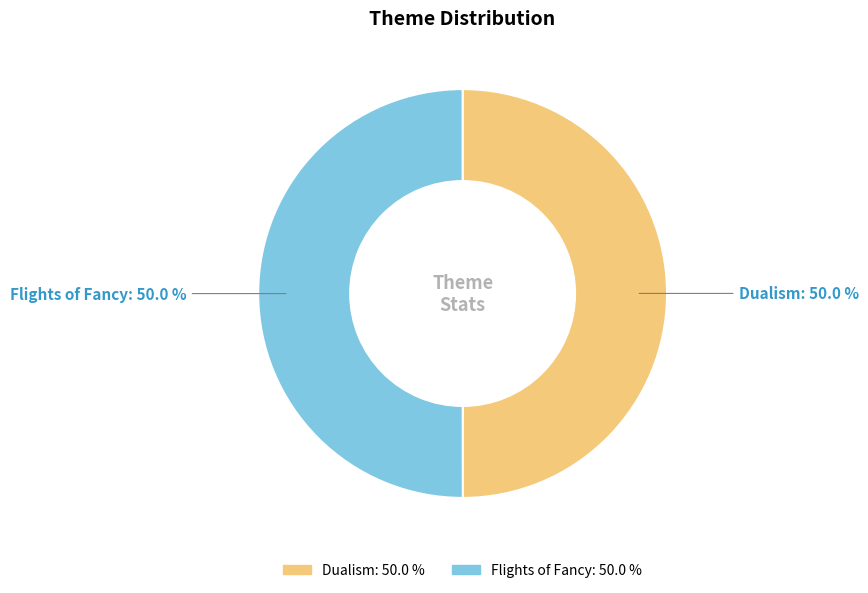

Combined, do Dualism and Flights of Fancy account for over 50%?

Yes